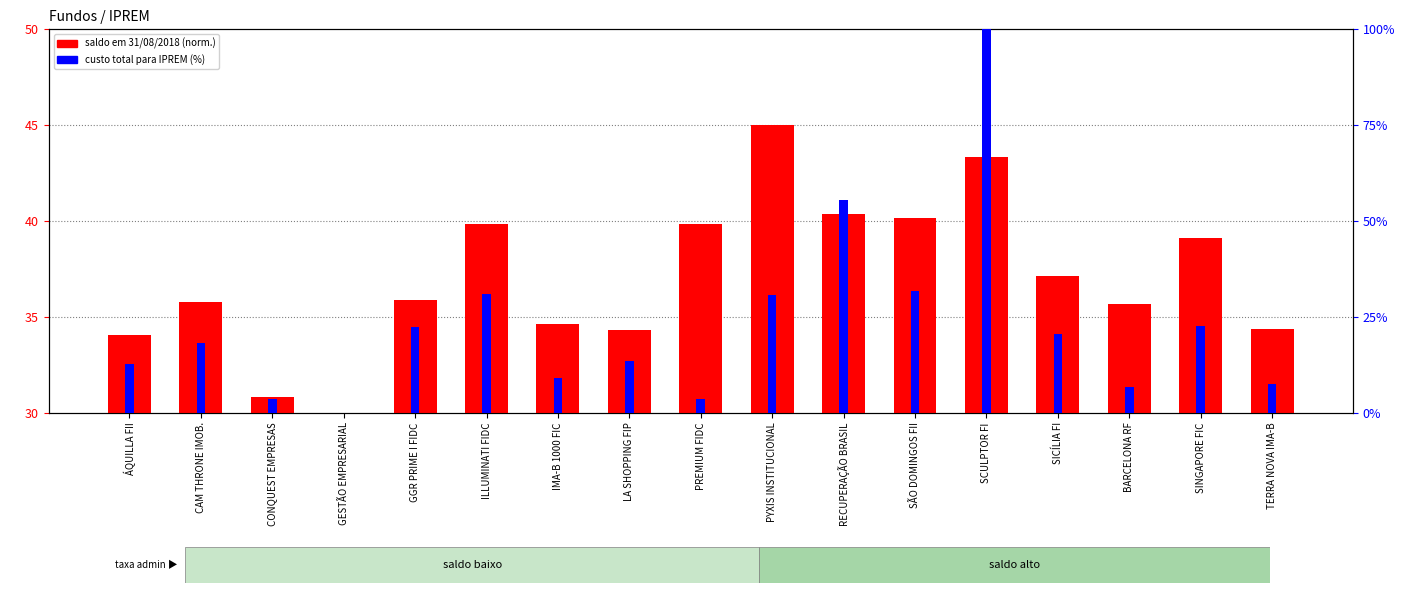

What is the difference between the maximum and minimum values in the custo total (% range) series?

100.0